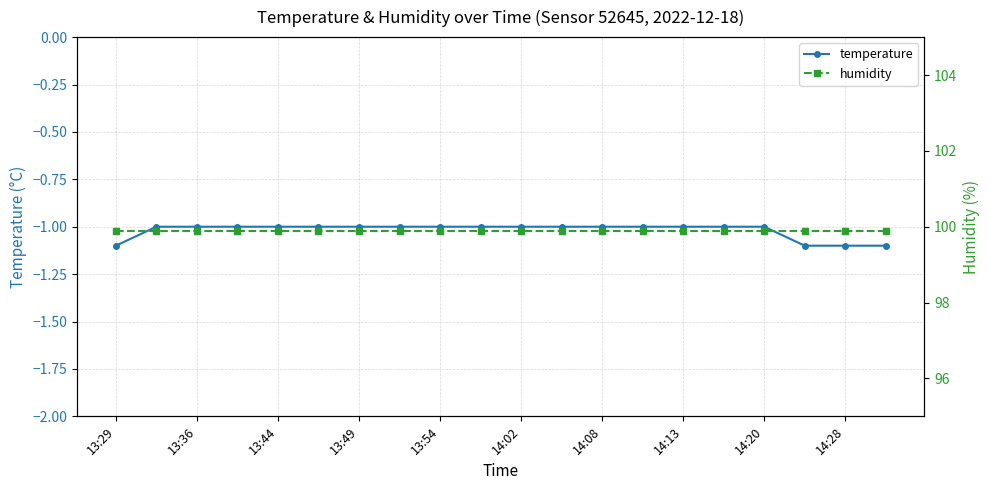

What are all the series names shown in the legend?

temperature, humidity